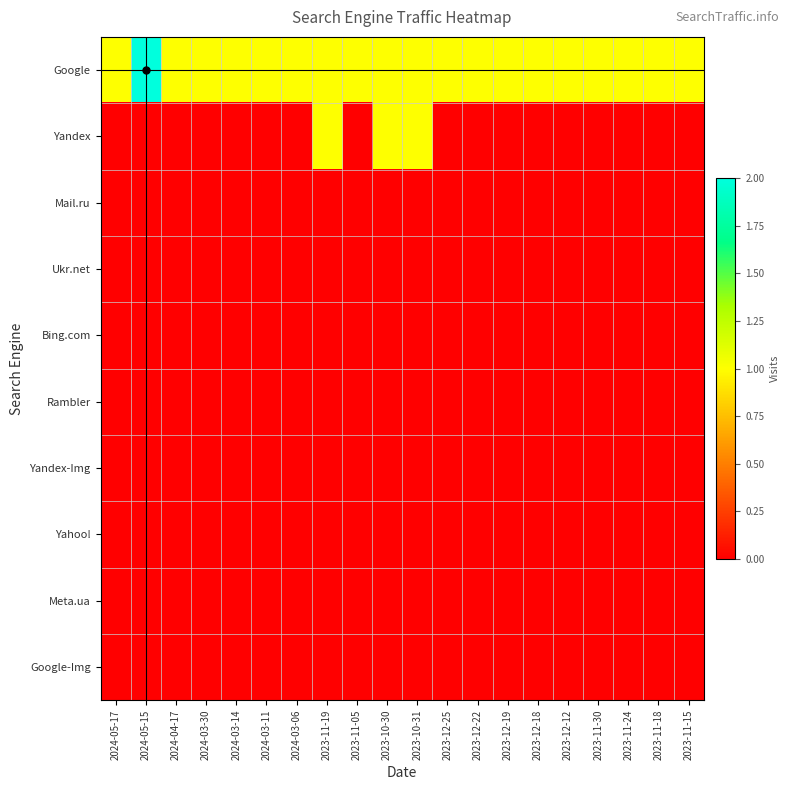

At which category is the sum across all series the highest?

2024-05-15